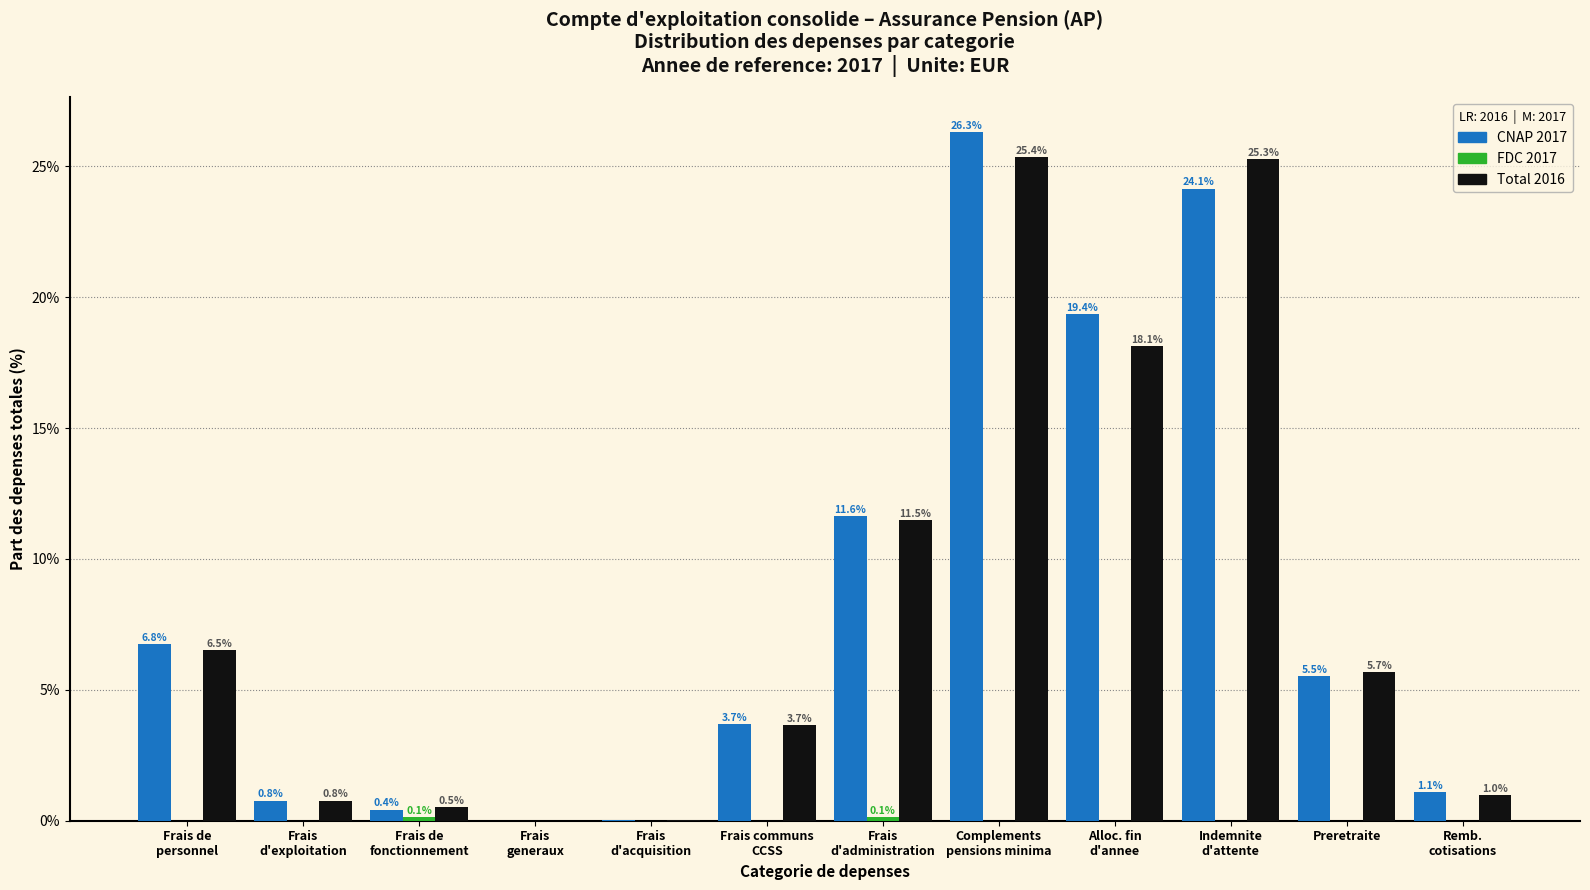

Which series has the largest total across all categories?

CNAP 2017